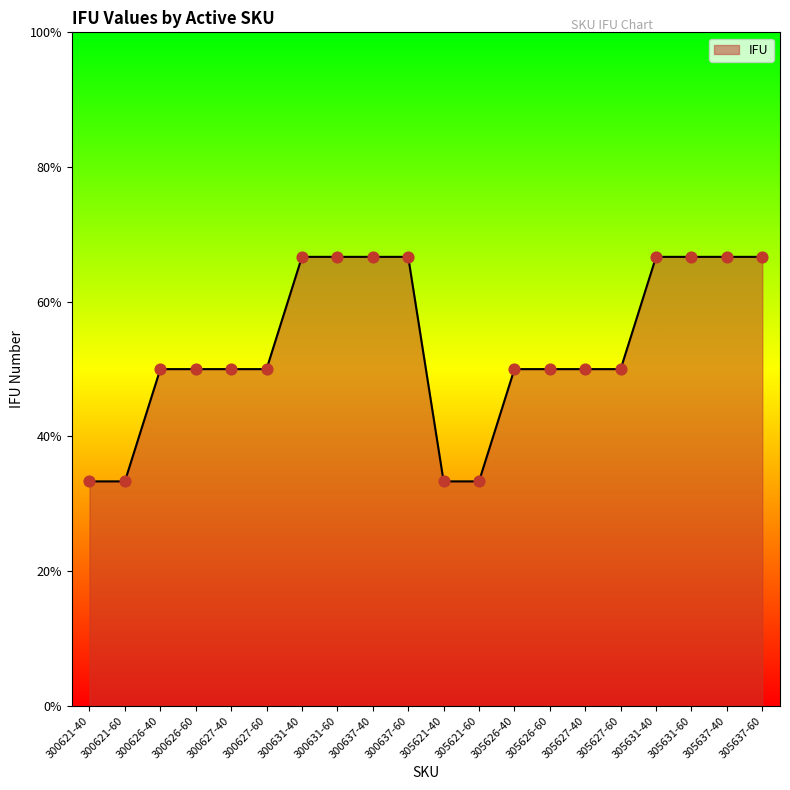

Approximately how many times larger is the value at 300621-60 compared to 305626-40?

1.0